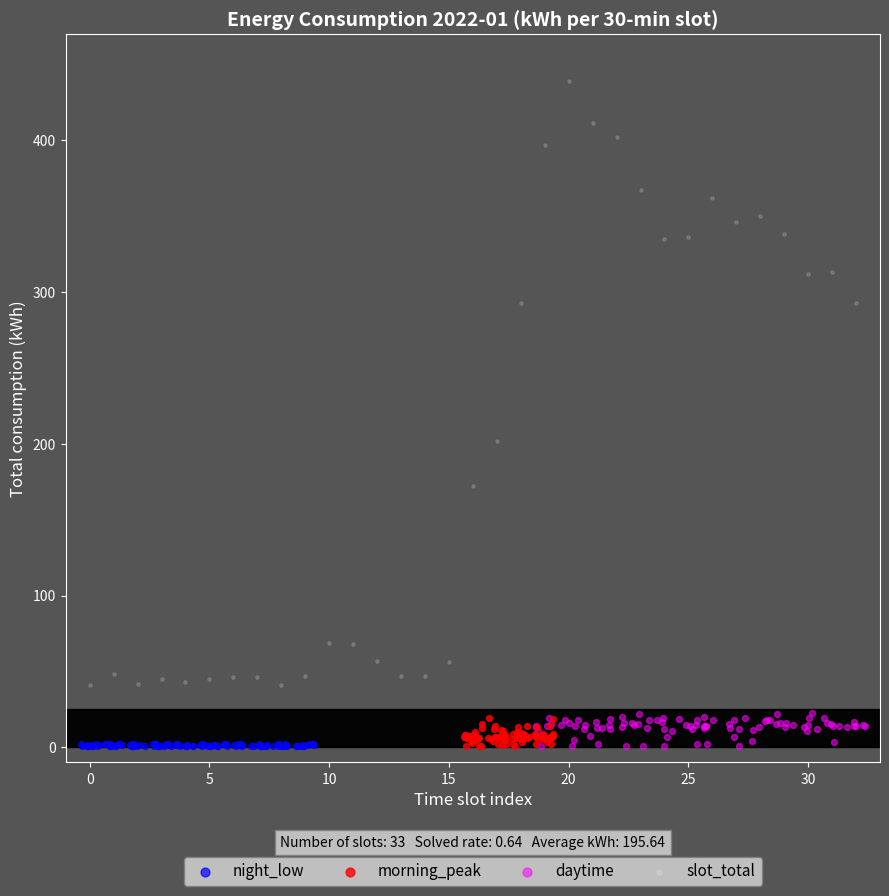

Which series has the largest Y range (max minus min)?

slot_total